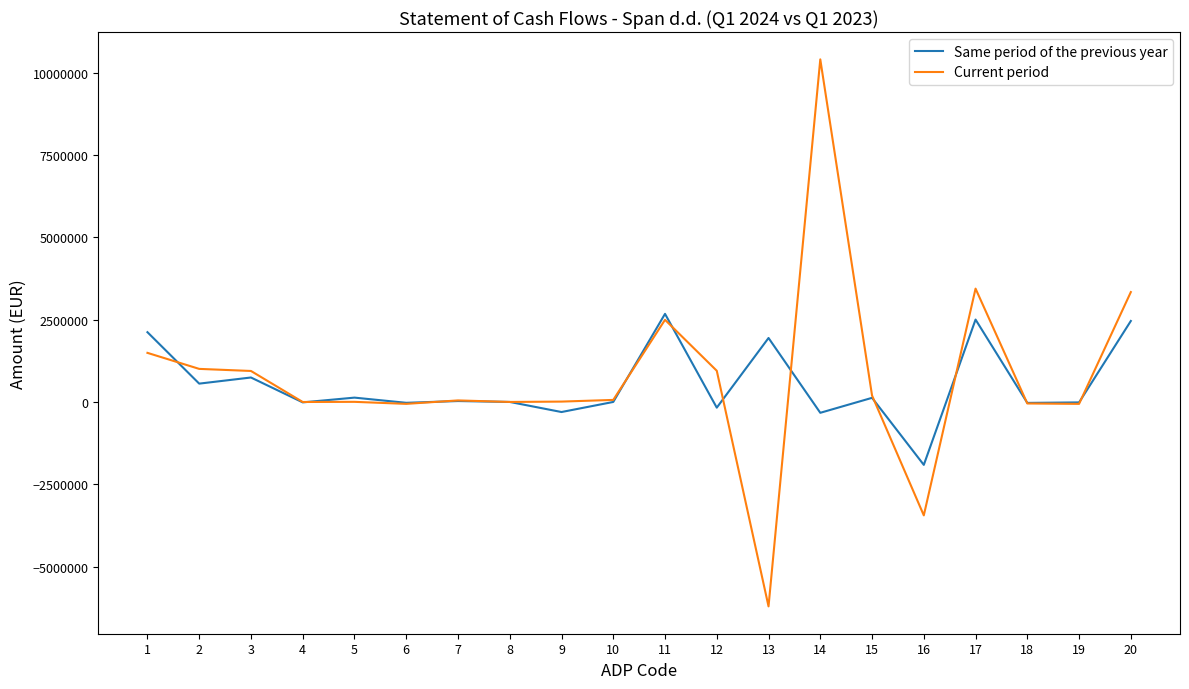

What is the difference between the maximum and second lowest values in the Same period of the previous year series?

3003478